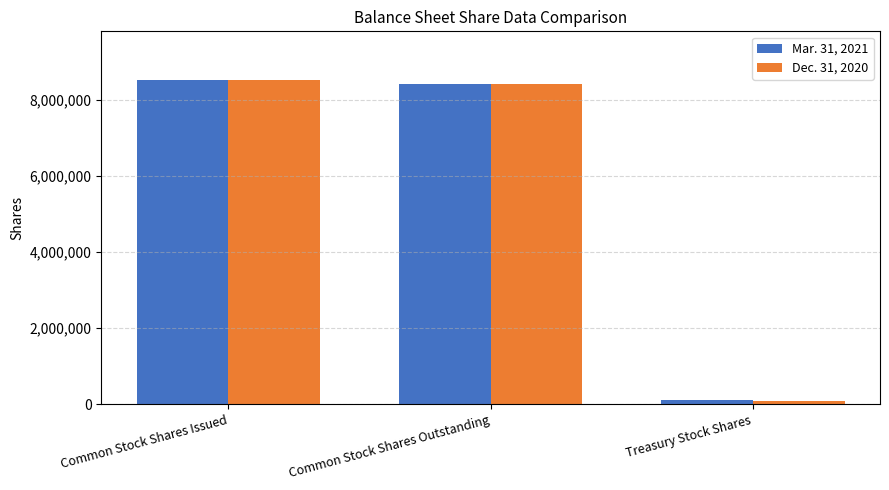

Is it true that Dec. 31, 2020 equals 12985980 at Common Stock Shares Outstanding?

False